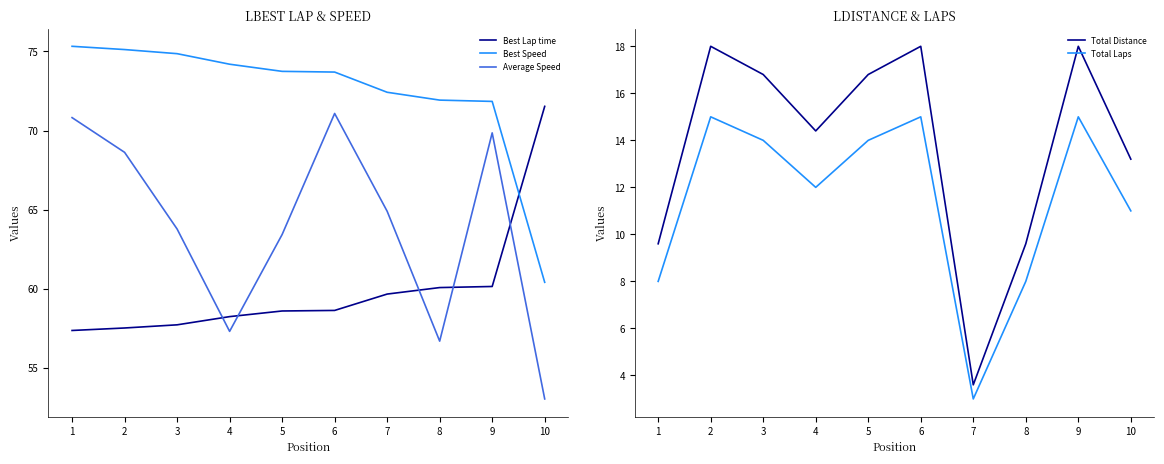

Reading left to right, transcribe all the data shown in this chart.

Best Lap time: 57.4	57.5	57.7	58.2	58.6	58.6	59.7	60.1	60.1	71.5
Best Speed: 75.3	75.1	74.9	74.2	73.7	73.7	72.4	71.9	71.8	60.4
Average Speed: 70.8	68.6	63.8	57.3	63.4	71.1	64.9	56.7	69.8	53.0
Total Distance: 9.6	18.0	16.8	14.4	16.8	18.0	3.6	9.6	18.0	13.2
Total Laps: 8.0	15.0	14.0	12.0	14.0	15.0	3.0	8.0	15.0	11.0